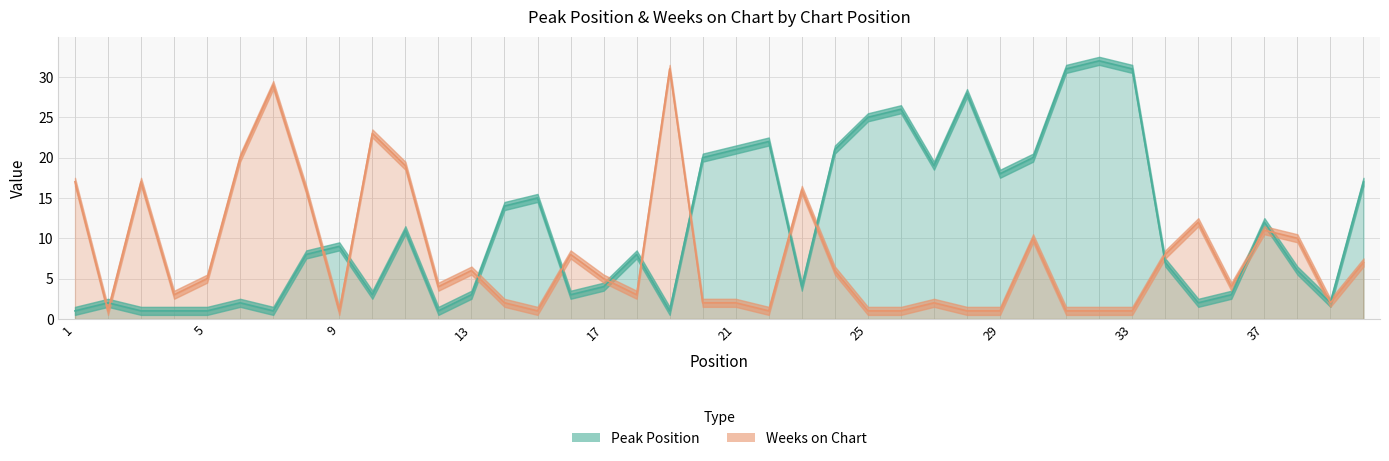

What is the difference between the Weeks on Chart values at 2 and 12?

3